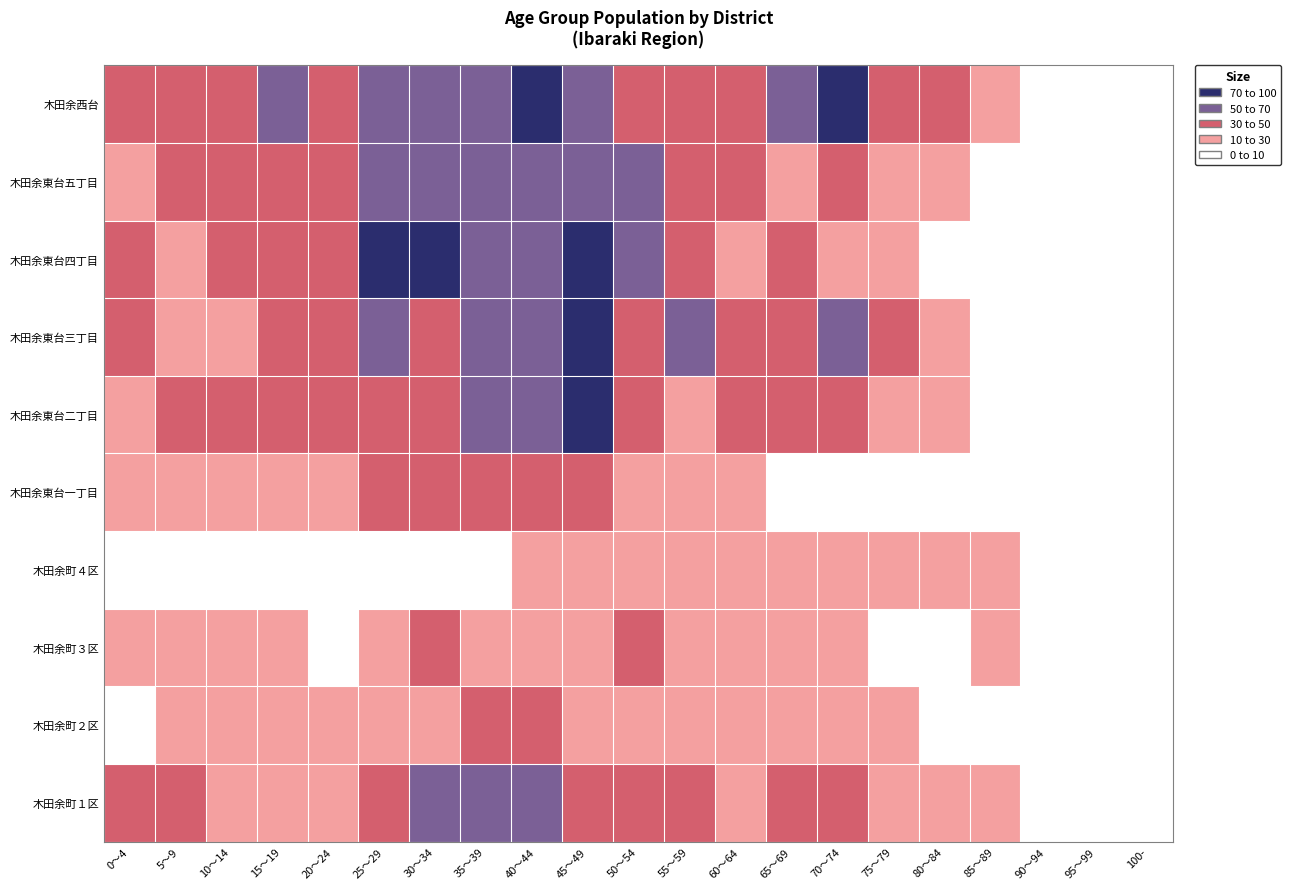

Reading left to right, list all the values displayed in this chart.

木田余町１区: 0～4=37	5～9=36	10～14=27	15～19=18	20～24=25	25～29=48	30～34=61	35～39=58	40～44=59	45～49=45	50～54=33	55～59=34	60～64=25	65～69=36	70～74=41	75～79=29	80～84=21	85～89=10	90～94=3	95～99=3	100-=0
木田余町２区: 0～4=6	5～9=14	10～14=12	15～19=15	20～24=14	25～29=13	30～34=22	35～39=30	40～44=30	45～49=19	50～54=17	55～59=11	60～64=12	65～69=19	70～74=18	75～79=24	80～84=9	85～89=5	90～94=8	95～99=0	100-=0
木田余町３区: 0～4=16	5～9=14	10～14=19	15～19=10	20～24=5	25～29=27	30～34=32	35～39=24	40～44=22	45～49=18	50～54=30	55～59=21	60～64=24	65～69=25	70～74=12	75～79=6	80～84=8	85～89=10	90～94=7	95～99=2	100-=0
木田余町４区: 0～4=3	5～9=2	10～14=6	15～19=7	20～24=7	25～29=8	30～34=7	35～39=6	40～44=10	45～49=11	50～54=15	55～59=12	60～64=18	65～69=18	70～74=13	75～79=11	80～84=16	85～89=10	90～94=6	95～99=1	100-=0
木田余東台一丁目: 0～4=23	5～9=20	10～14=14	15～19=15	20～24=23	25～29=35	30～34=32	35～39=37	40～44=35	45～49=36	50～54=29	55～59=20	60～64=12	65～69=8	70～74=6	75～79=7	80～84=4	85～89=1	90～94=2	95～99=0	100-=0
木田余東台二丁目: 0～4=27	5～9=38	10～14=34	15～19=38	20～24=47	25～29=41	30～34=38	35～39=62	40～44=62	45～49=71	50～54=45	55～59=29	60～64=39	65～69=36	70～74=35	75～79=25	80～84=17	85～89=9	90～94=3	95～99=2	100-=1
木田余東台三丁目: 0～4=34	5～9=28	10～14=27	15～19=43	20～24=42	25～29=52	30～34=40	35～39=54	40～44=57	45～49=72	50～54=41	55～59=53	60～64=42	65～69=46	70～74=52	75～79=30	80～84=16	85～89=9	90～94=3	95～99=1	100-=0
木田余東台四丁目: 0～4=33	5～9=17	10～14=31	15～19=39	20～24=49	25～29=71	30～34=75	35～39=65	40～44=53	45～49=70	50～54=55	55～59=44	60～64=27	65～69=37	70～74=23	75～79=15	80～84=4	85～89=3	90～94=2	95～99=0	100-=0
木田余東台五丁目: 0～4=21	5～9=35	10～14=34	15～19=39	20～24=45	25～29=54	30～34=50	35～39=52	40～44=67	45～49=63	50～54=62	55～59=44	60～64=38	65～69=22	70～74=32	75～79=21	80～84=11	85～89=4	90～94=5	95～99=1	100-=0
木田余西台: 0～4=30	5～9=44	10～14=41	15～19=52	20～24=43	25～29=57	30～34=55	35～39=69	40～44=74	45～49=68	50～54=46	55～59=36	60～64=48	65～69=50	70～74=74	75～79=49	80～84=34	85～89=12	90～94=1	95～99=1	100-=0